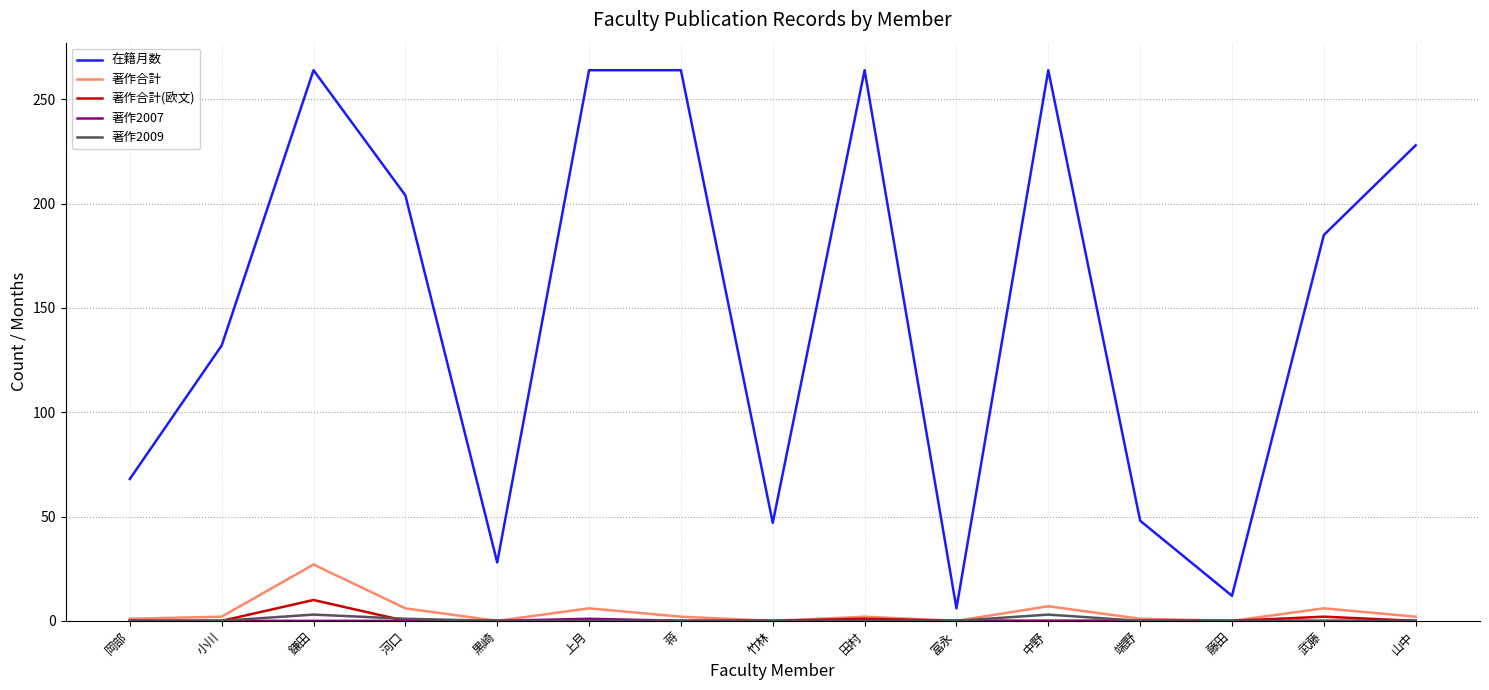

Between 小川 and 藤田, which series saw the biggest shift?

在籍月数